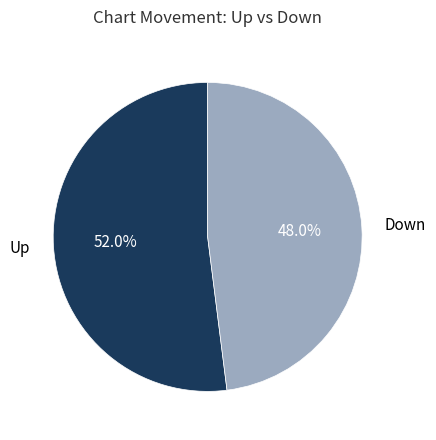

The Up slice represents 59% of the pie. True or false?

False